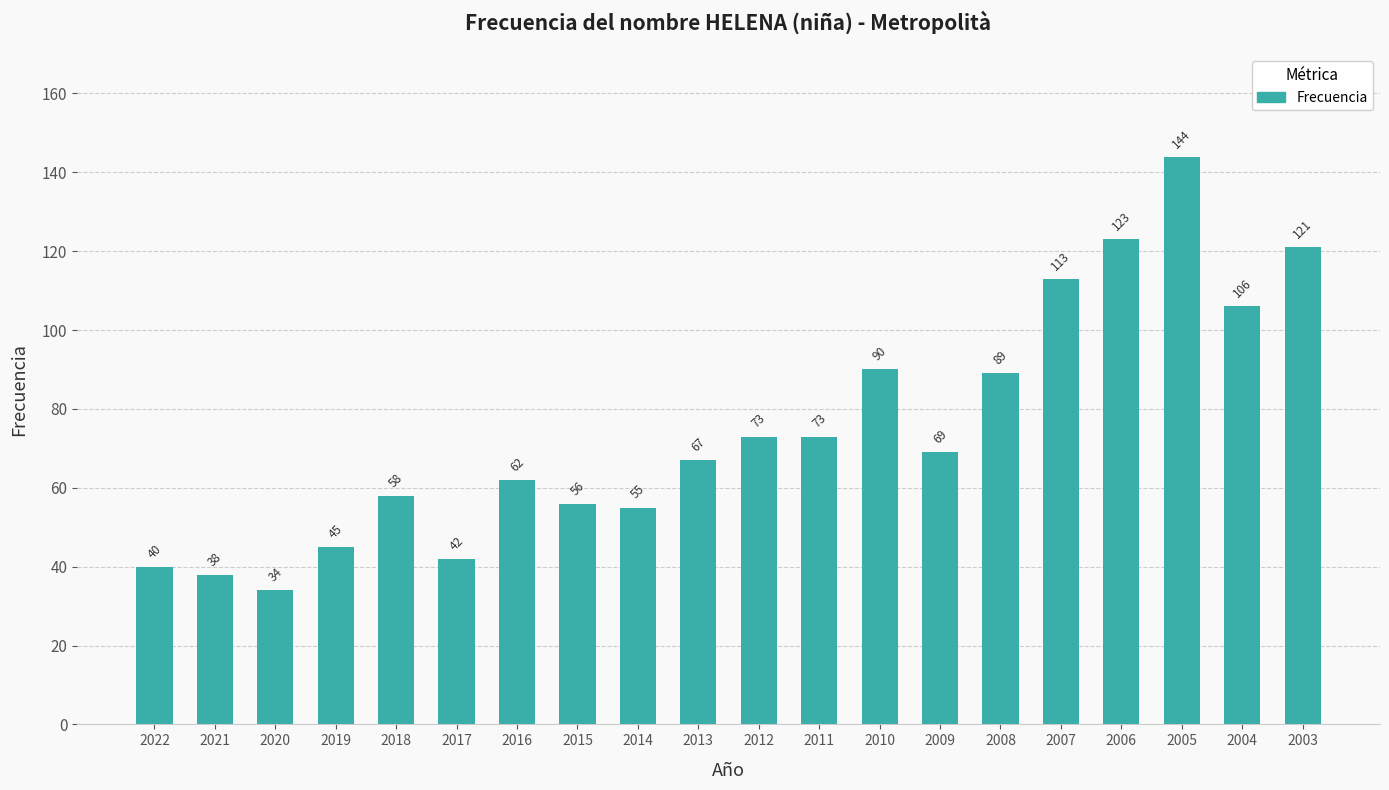

Which category has the highest value across all series?

2005